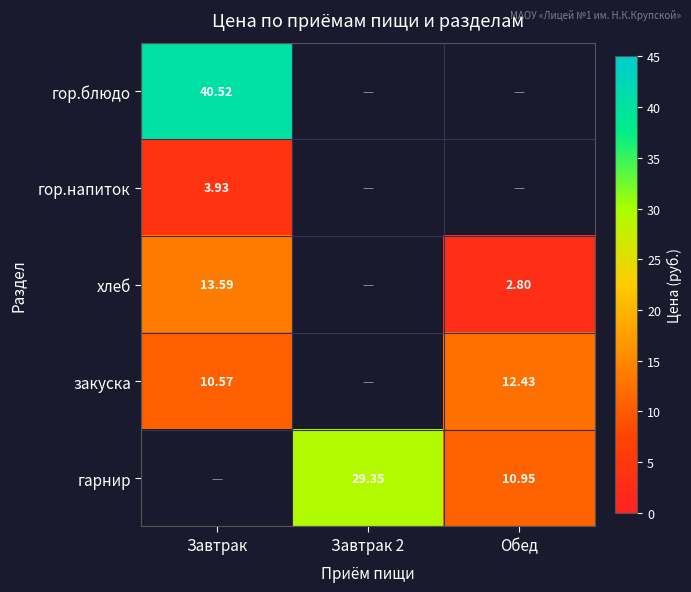

At how many categories does at least one series exceed 30?

1